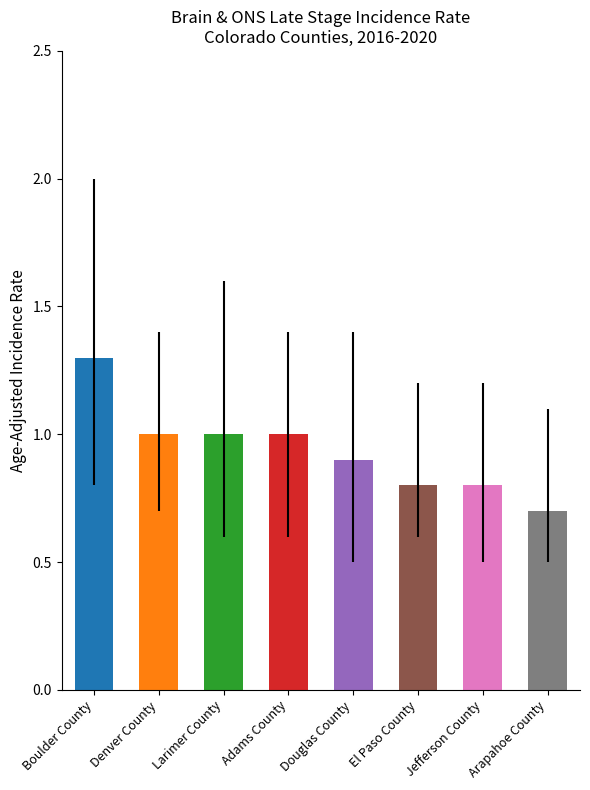

At which label is Lower 95% CI closest to 0?

Douglas County